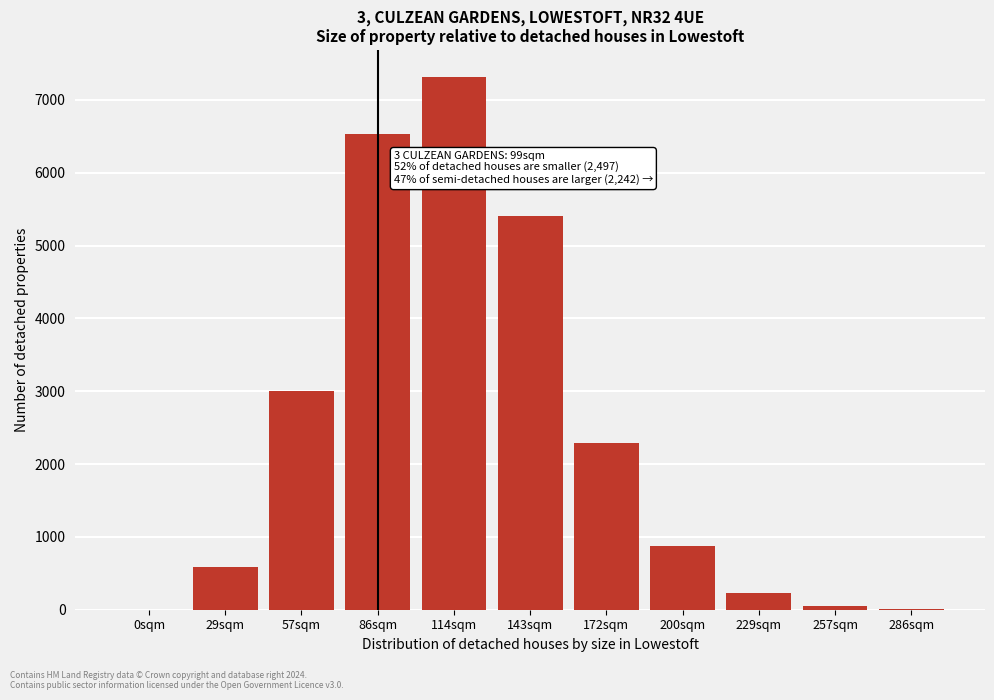

At which label is the value closest to 3660?

57sqm